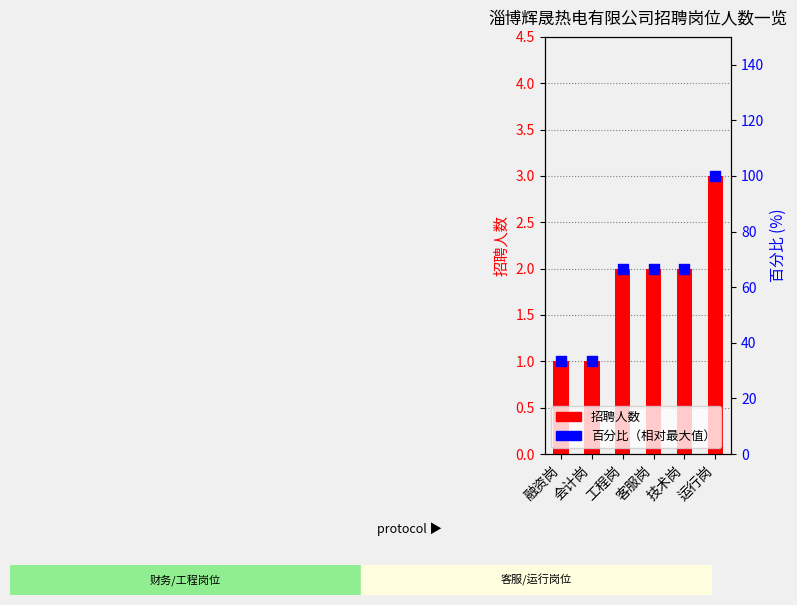

Which series has the largest Y range (max minus min)?

百分比（相对最大值）